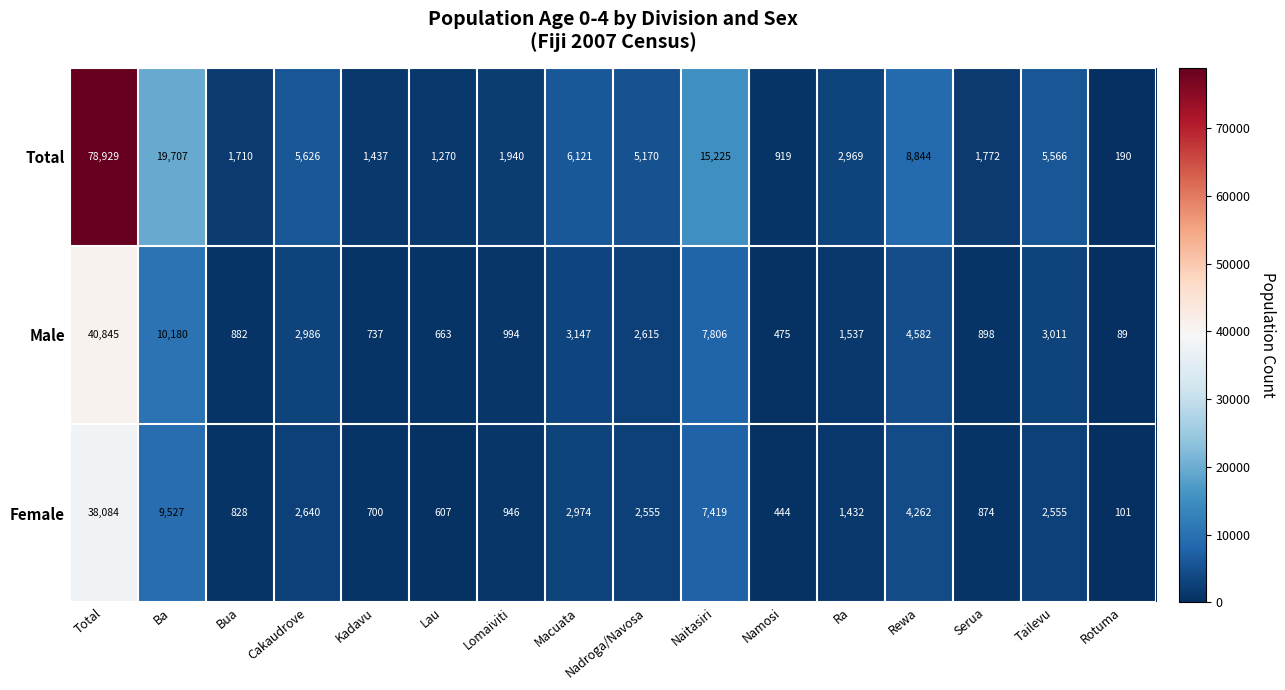

At which category is the sum across all series the highest?

Total